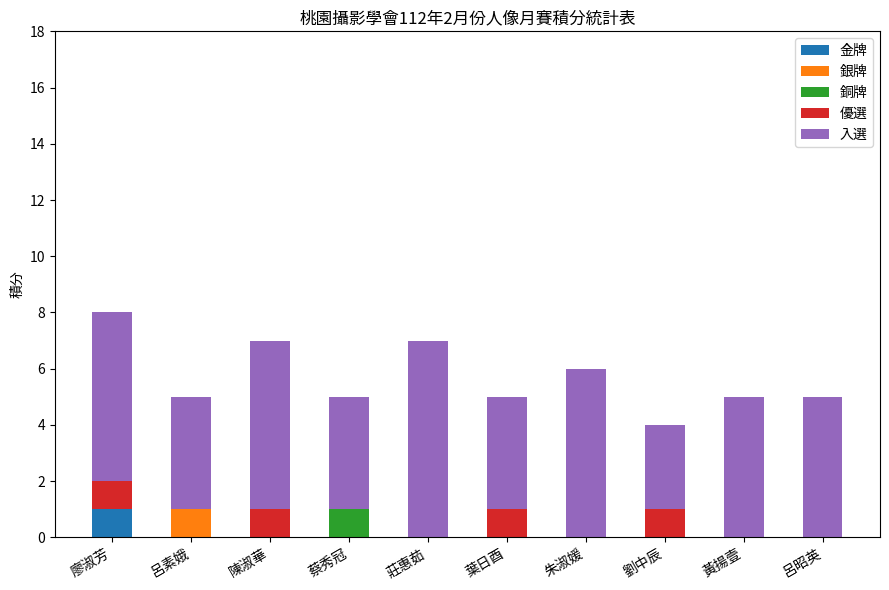

At which label does 金牌 reach its peak?

廖淑芳